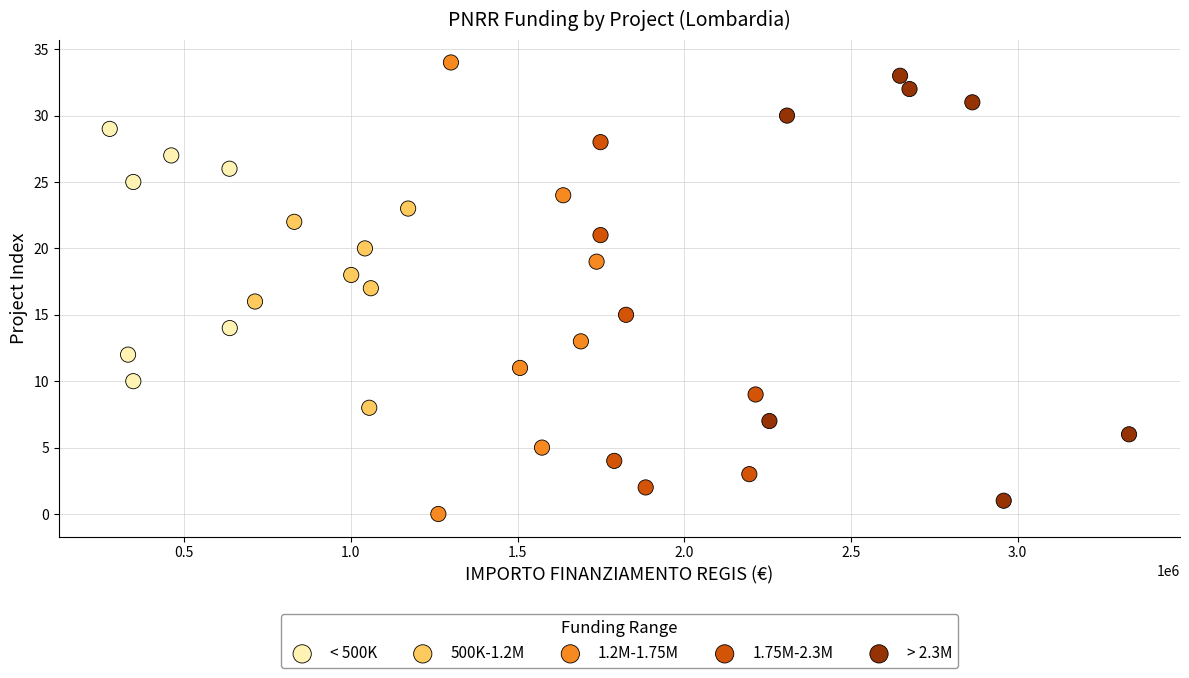

Which series has the largest Y range (max minus min)?

1.2M-1.75M